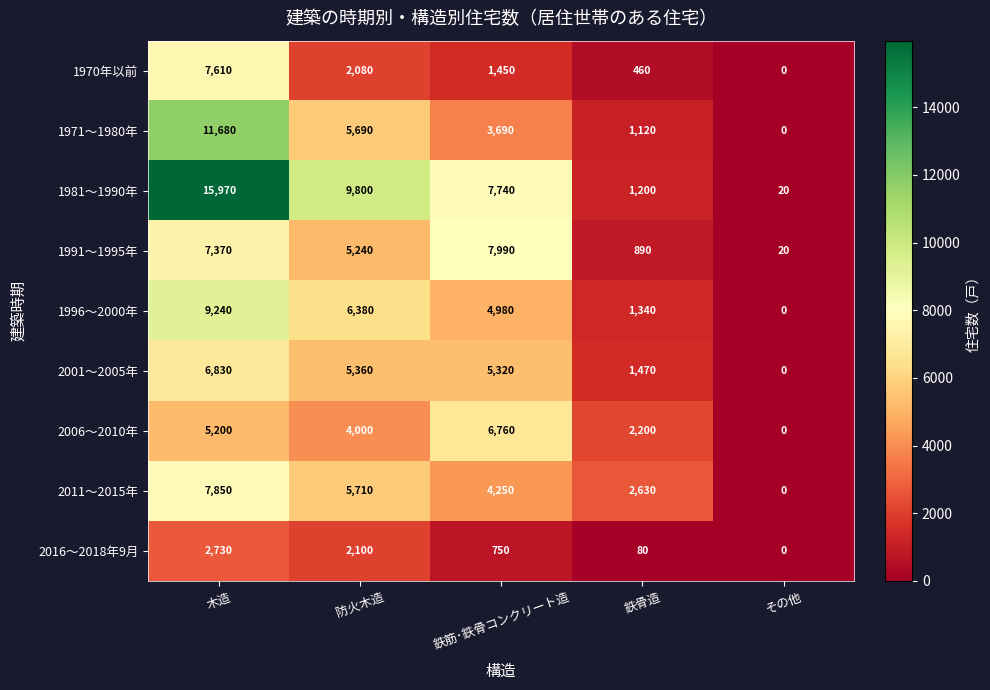

What is the difference between the second highest and minimum values in the 2011～2015年 series?

5710